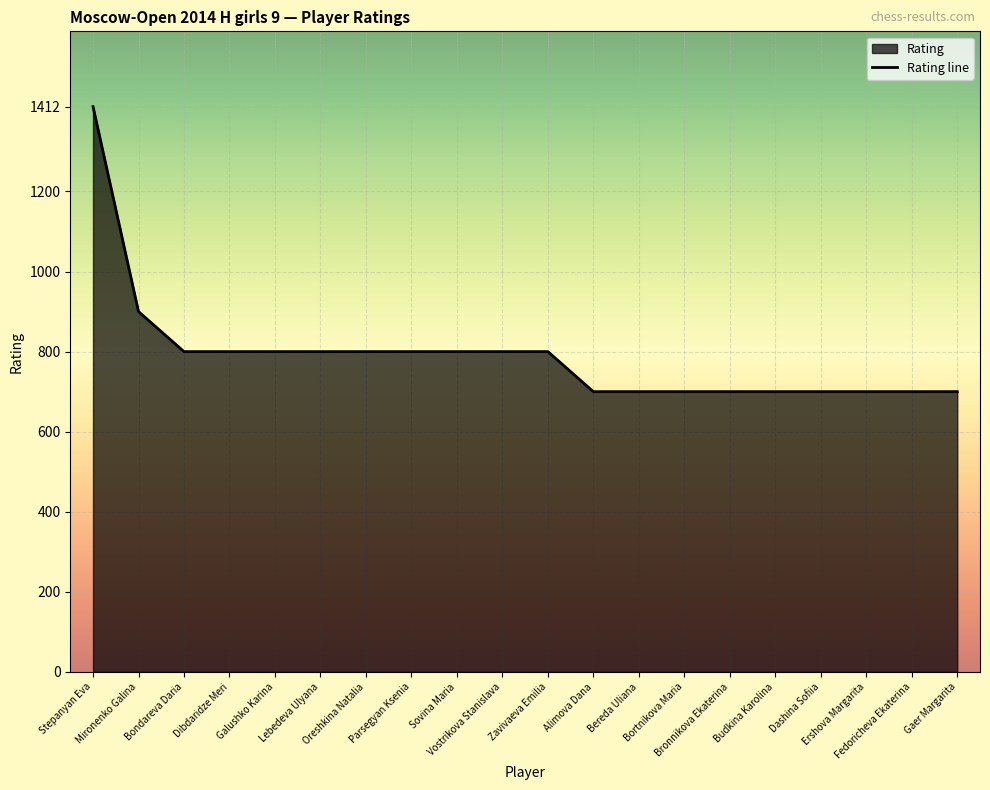

Reading left to right, transcribe all the data shown in this chart.

1412	900	800	800	800	800	800	800	800	800	800	700	700	700	700	700	700	700	700	700